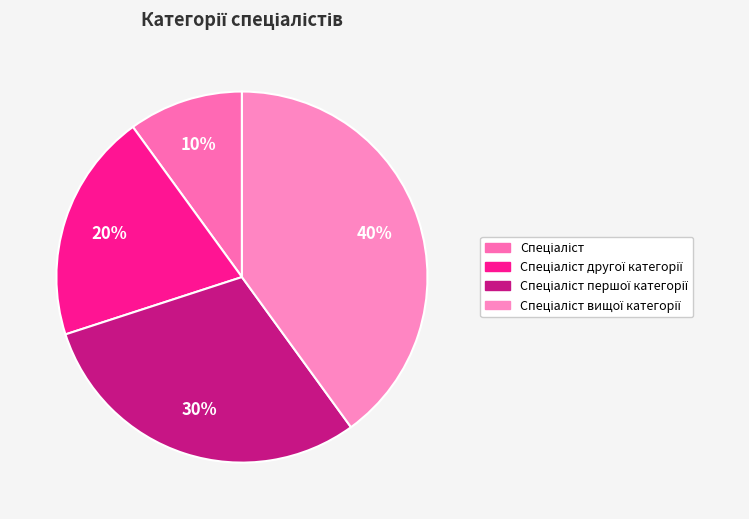

How many segments does this pie chart have?

4